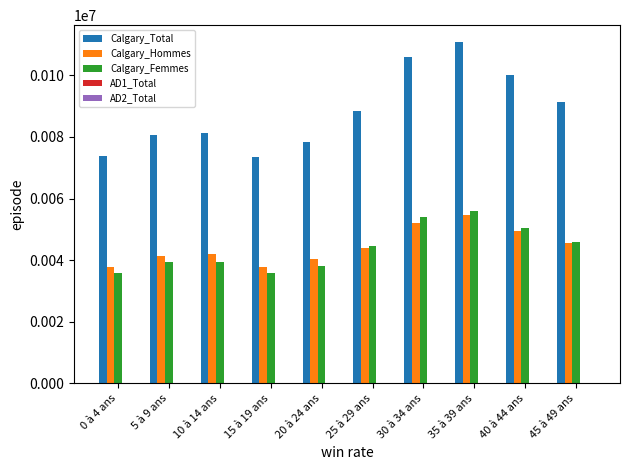

Count the number of data series in this chart.

5